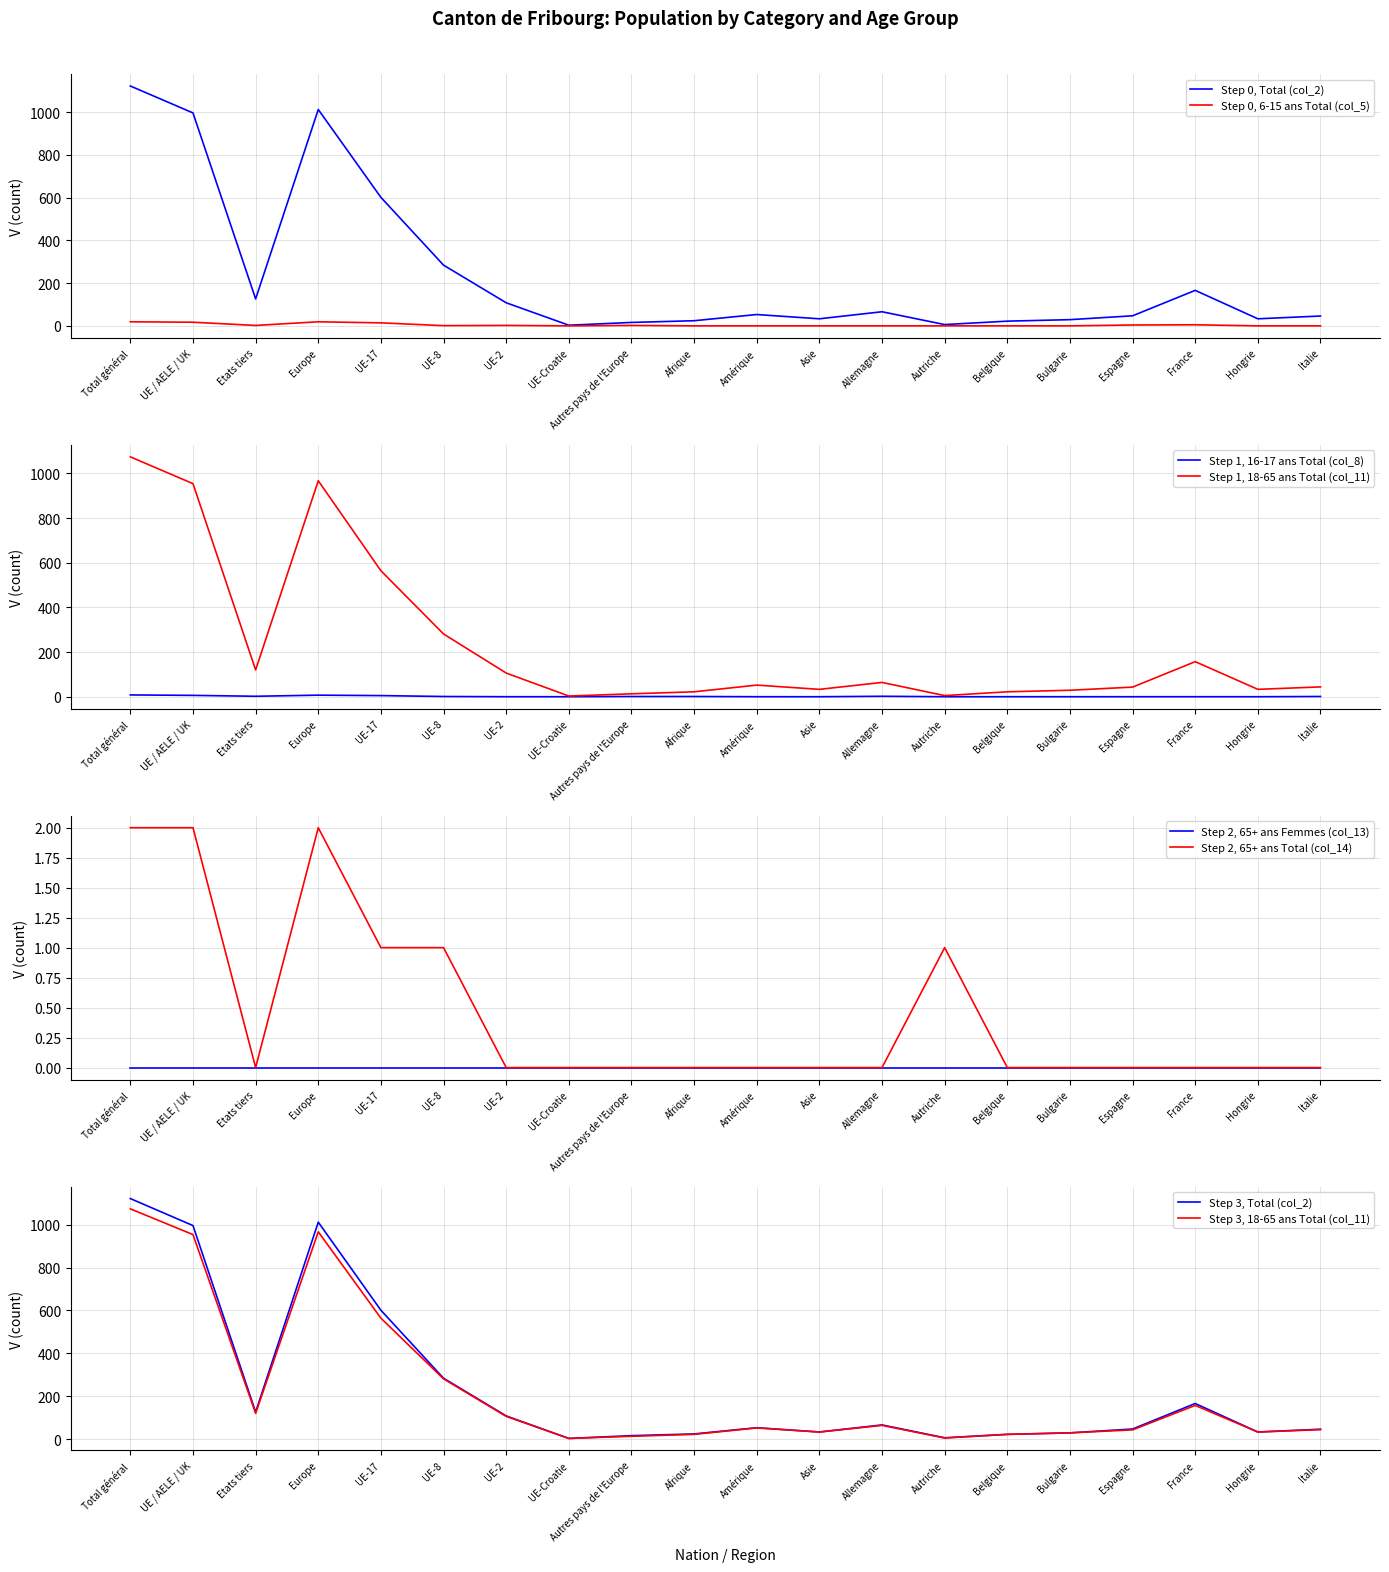

What value does the Total (col_2) series have at UE-8?

284